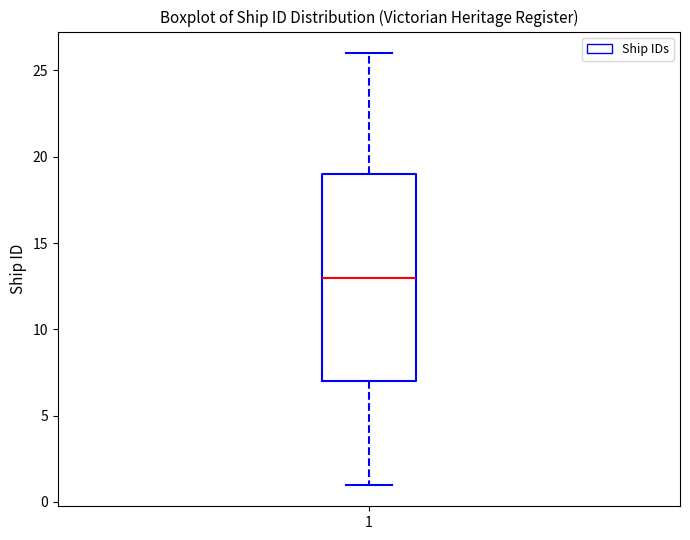

Transcribe this box plot: give where the median line is, the range the box spans, and where the two whiskers end, as read against the y-axis. The values are not printed on the chart, so give them approximately, as read against the axis.

median 13, box 7 to 19, whiskers 1 to 26